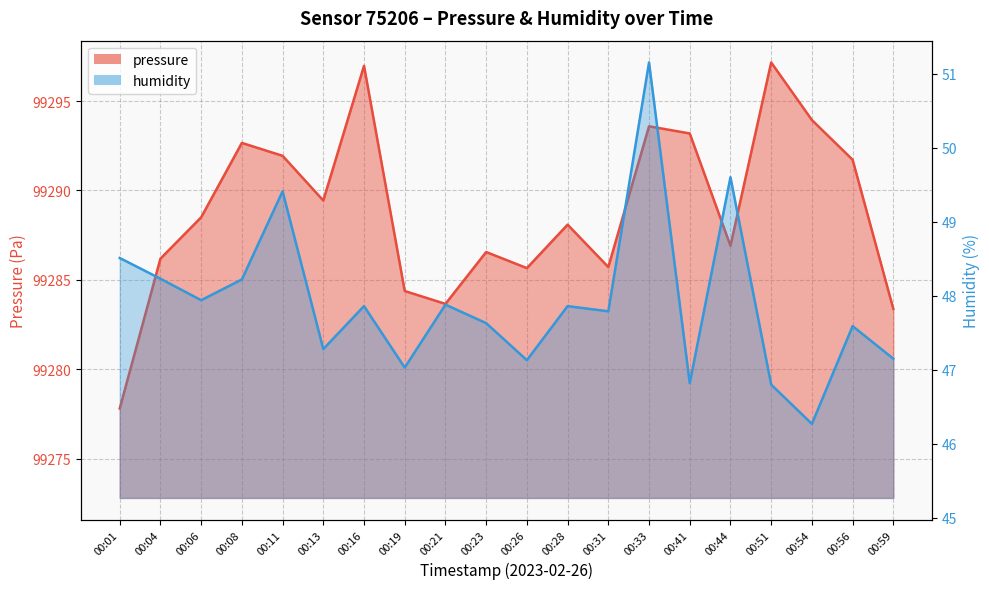

At which label is pressure closest to 99287?

00:44